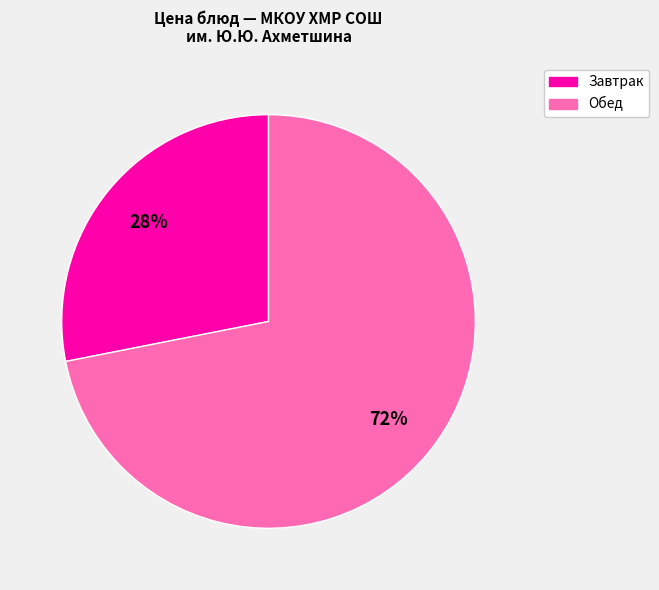

Do Завтрак and Обед together represent more than half of the pie?

Yes